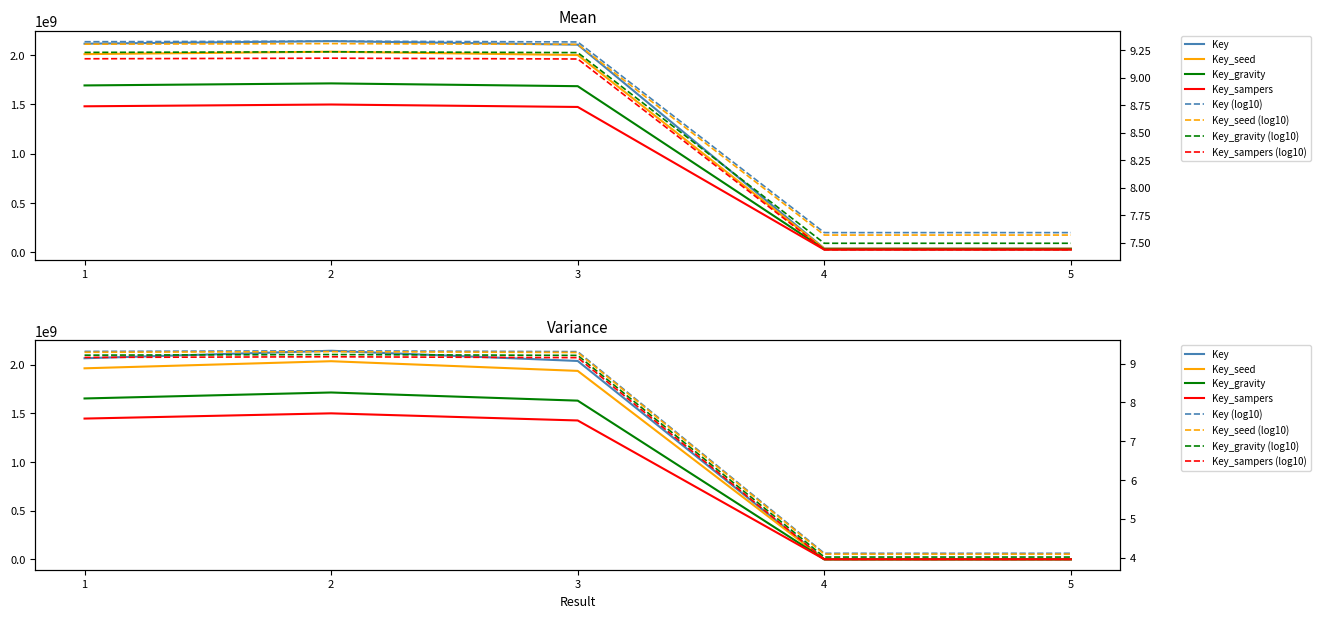

Reading left to right, extract all data points from this chart.

1=2115160510	2=2141043180	3=2105587614	4=38978463	5=38978353